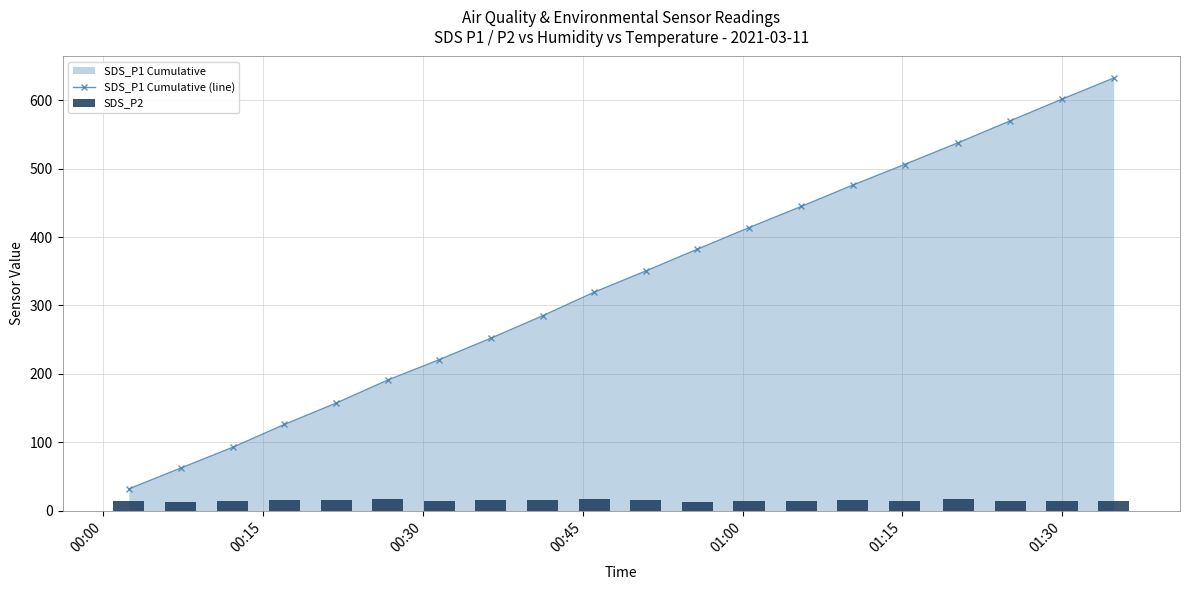

Rank the series by their maximum value, from highest to lowest.

SDS_P1 Cumulative (line), SDS_P2